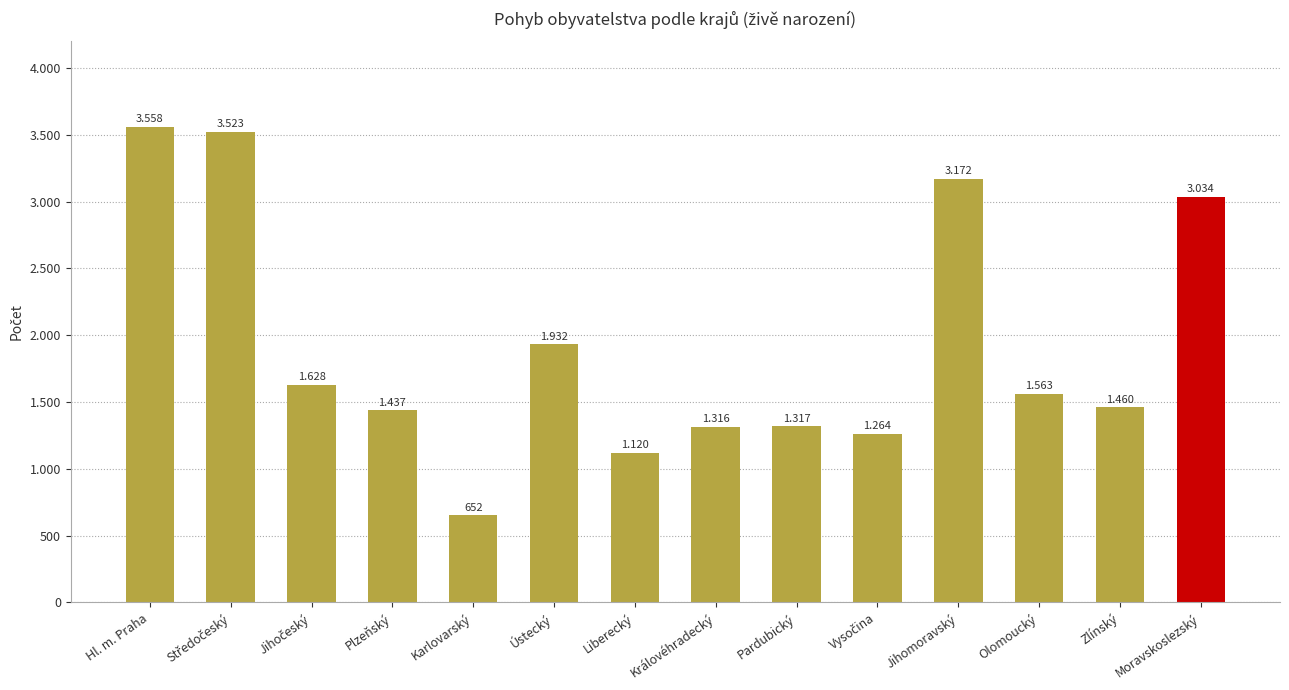

Does the chart contain stacked bars?

No